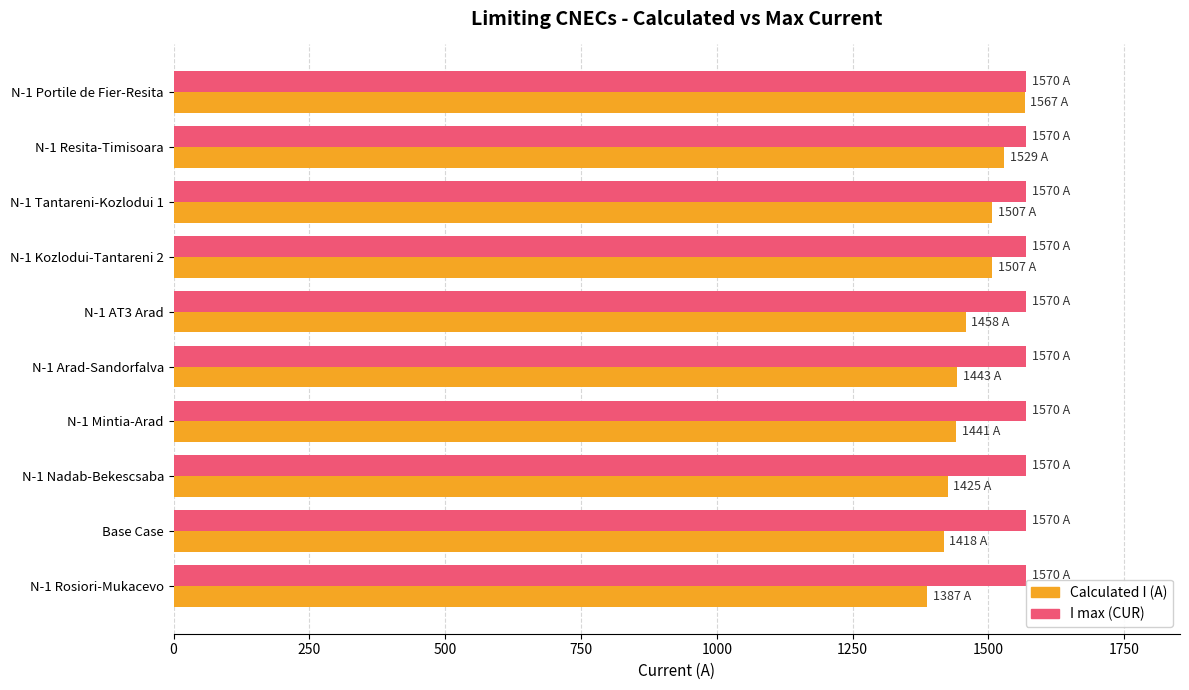

What is the difference between the highest and lowest values at N-1 AT3 Arad?

112